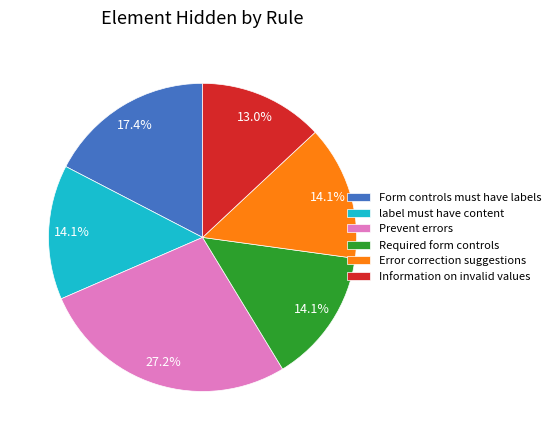

Between Required form controls and Form controls must have labels, which is larger?

Form controls must have labels